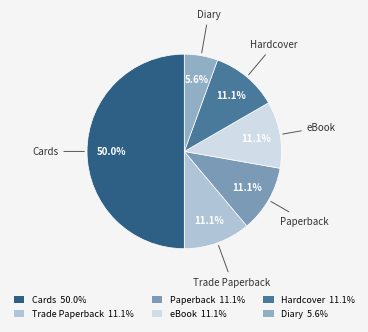

Which has a higher value, Hardcover or Cards?

Cards